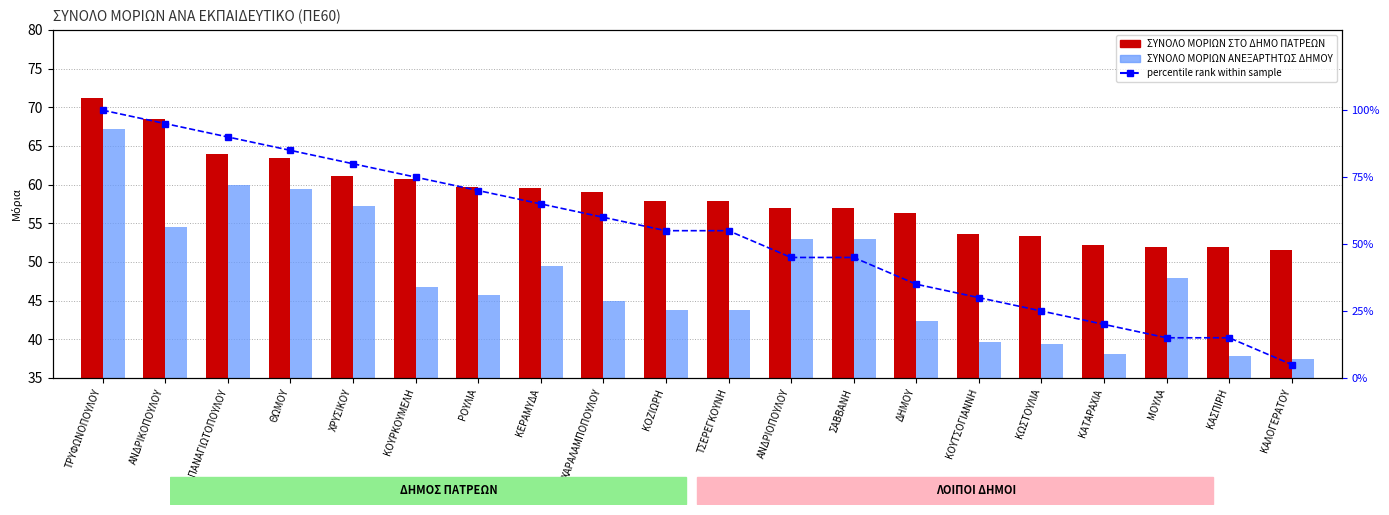

What is the average value of the percentile rank series?

53.2